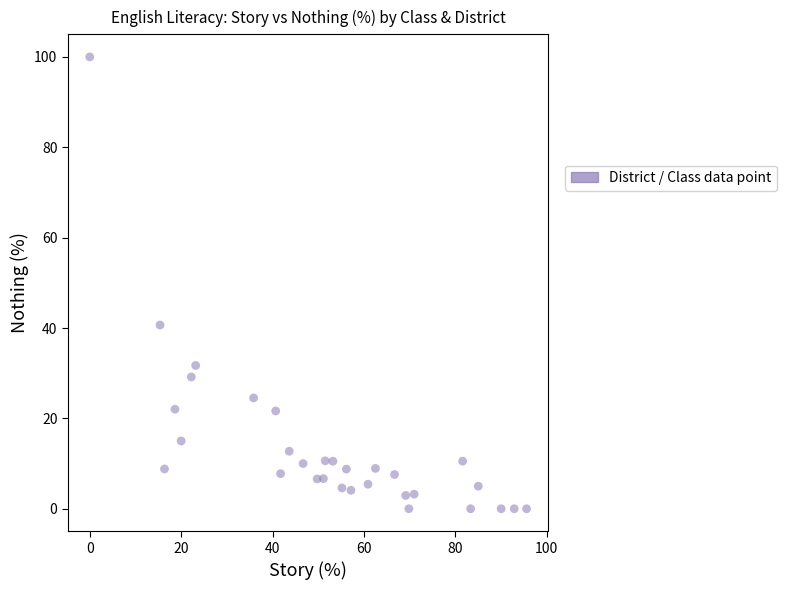

What is the range of X values (max minus min)?

95.6